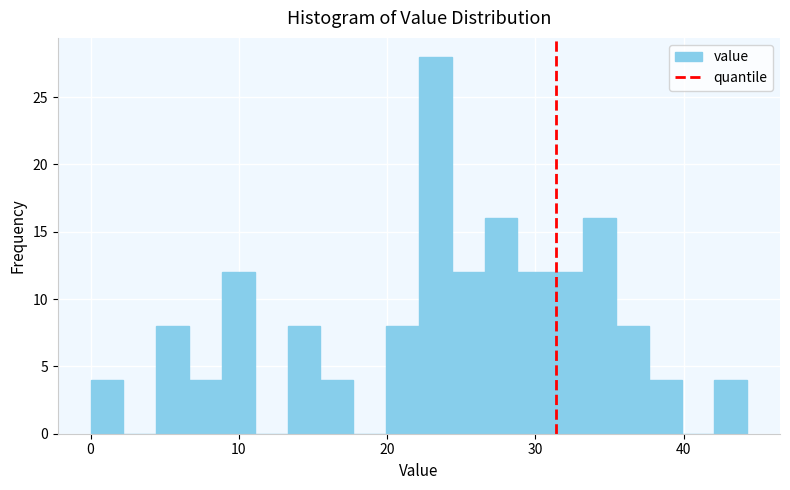

Read against the x-axis, roughly where is the centre of the tallest bar?

23